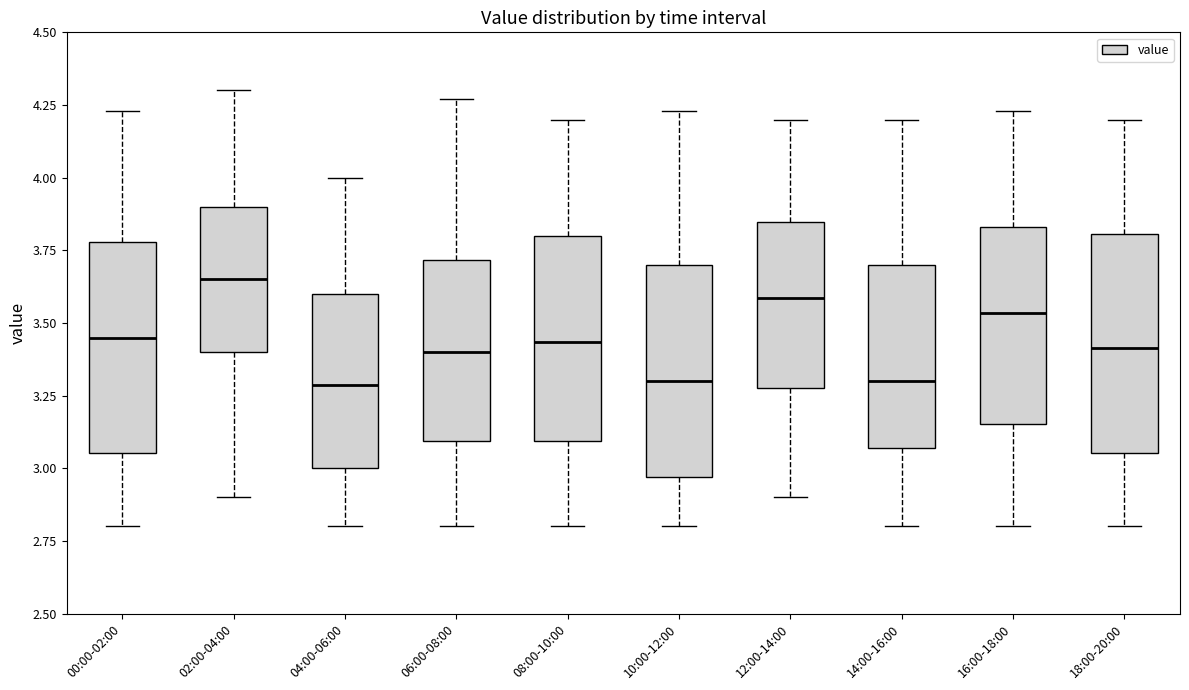

Where does the median line of the box for 16:00-18:00 sit on the y-axis? The values are not printed on the chart, so give them approximately, as read against the axis.

3.55